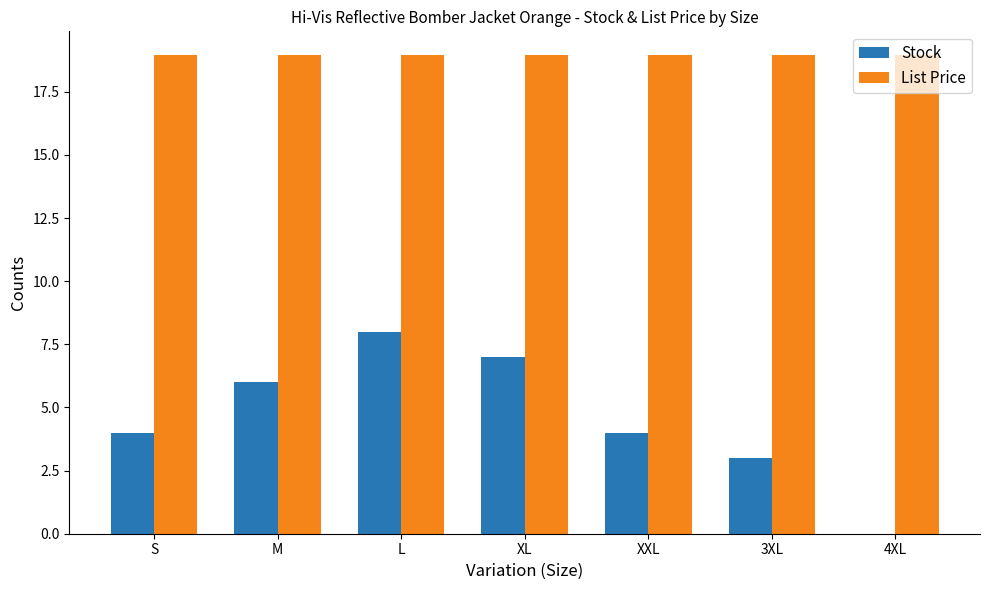

Which category has the highest value in the Stock series?

L